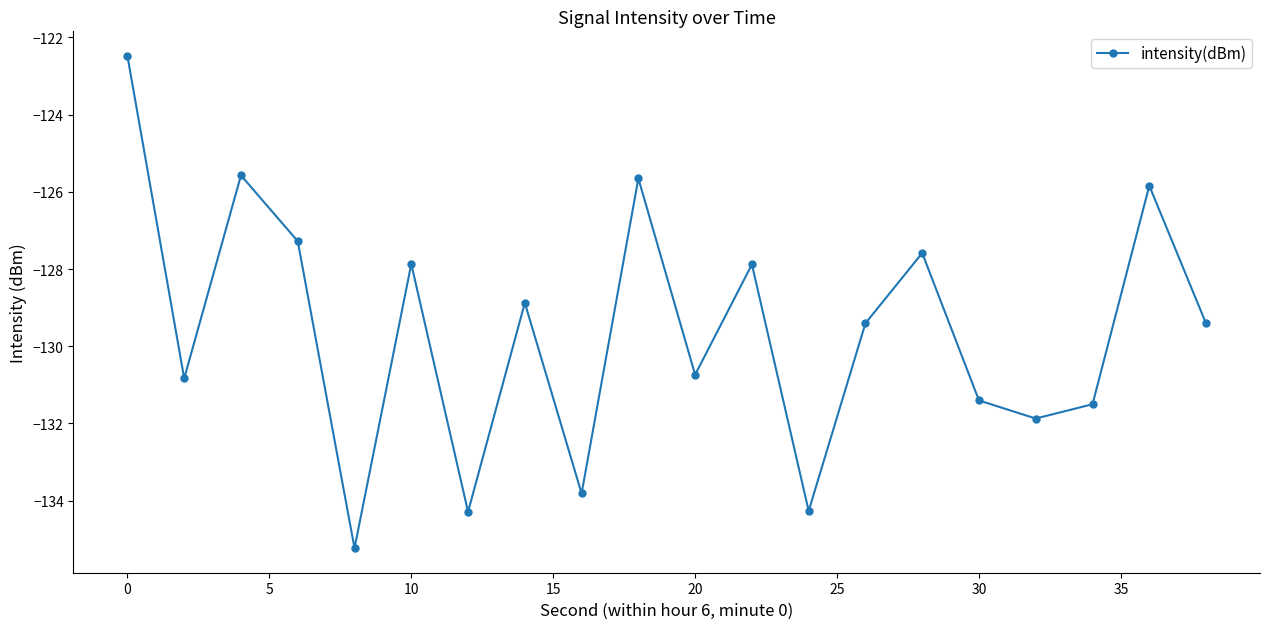

What is the smallest value displayed?

-135.2